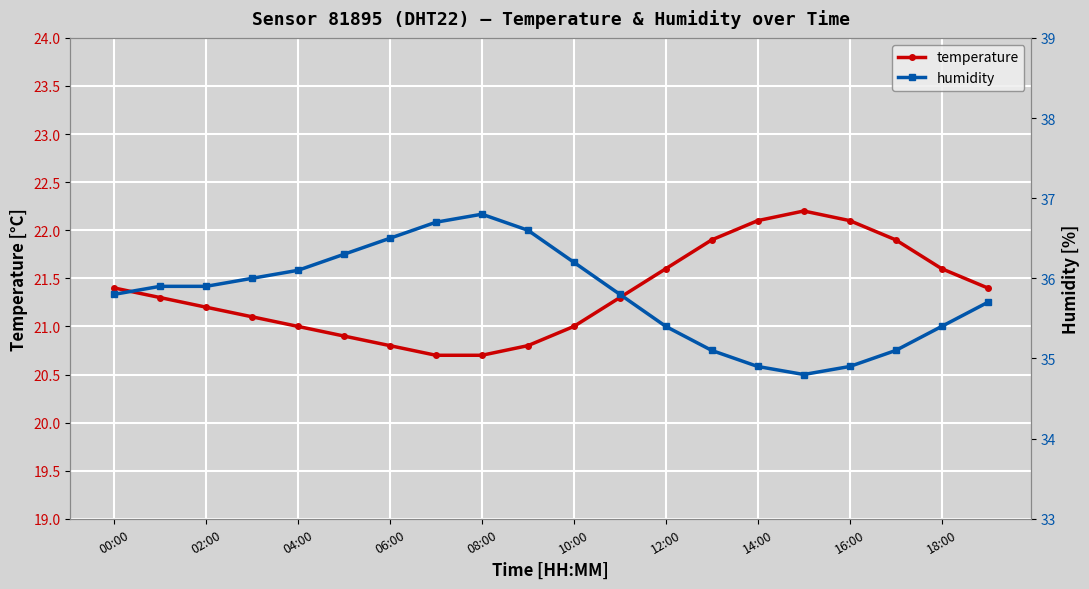

Is it true that temperature equals 12.9 at 08:00?

False